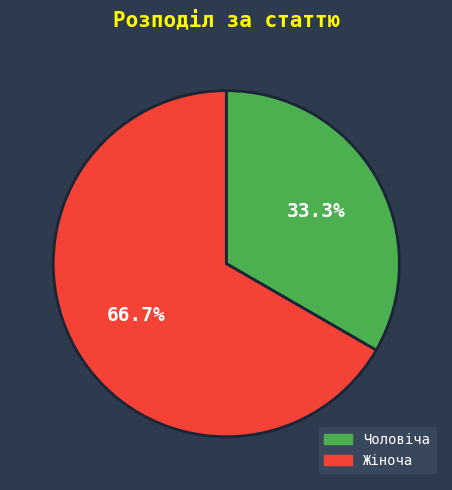

What percentage is the Жіноча slice, to the nearest percent?

67%